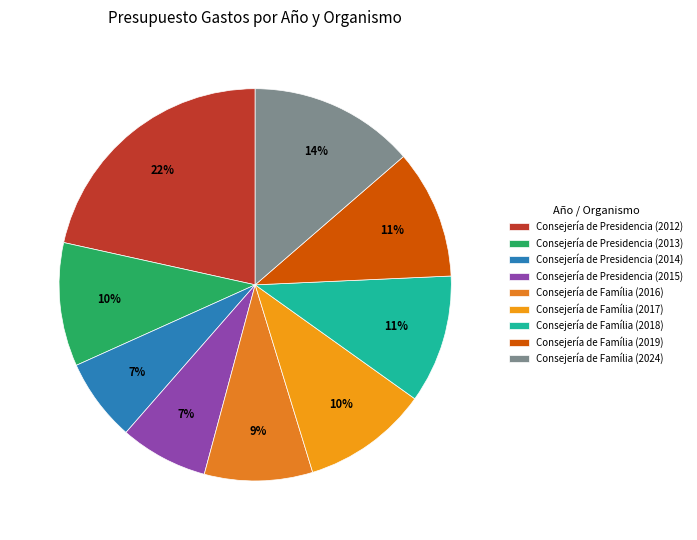

Does any single category account for the majority?

No